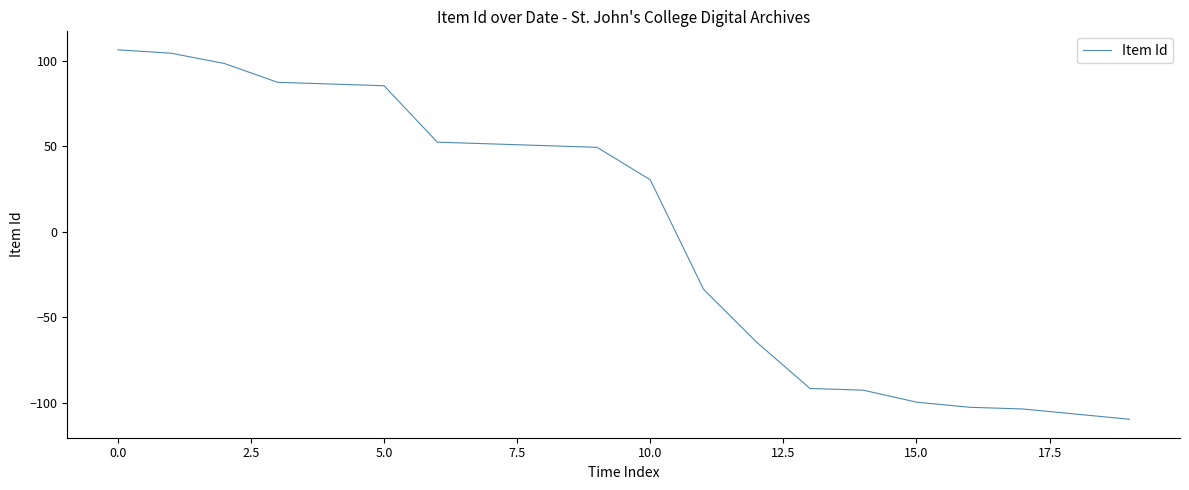

What is the greatest value displayed?

106.5